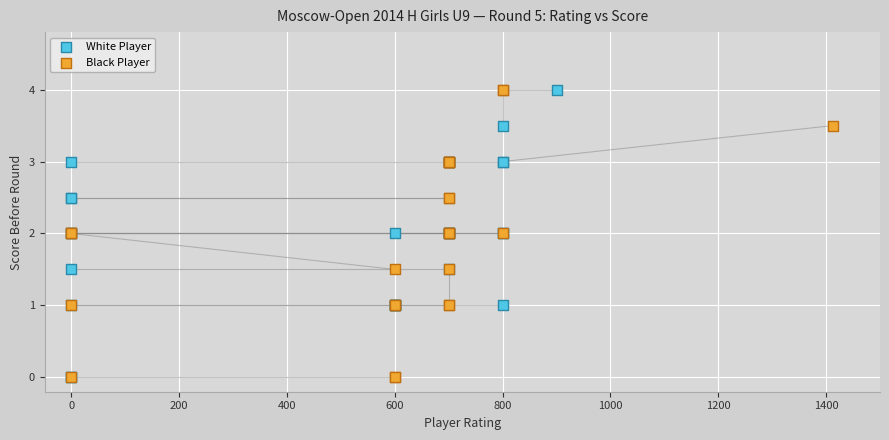

What are all the series names shown in the legend?

White Player, Black Player